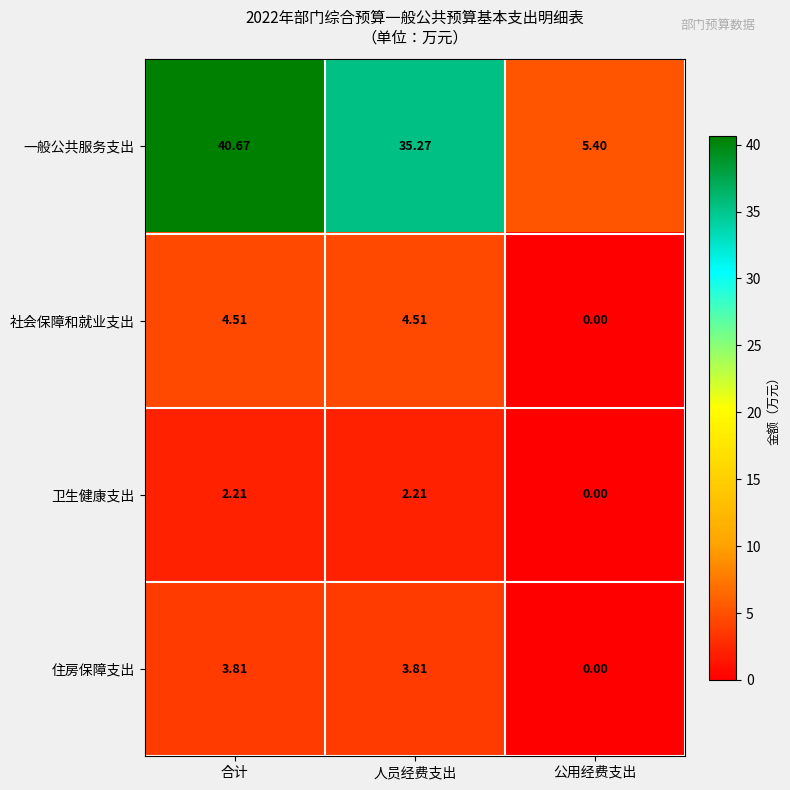

How many distinct data groups are displayed?

4